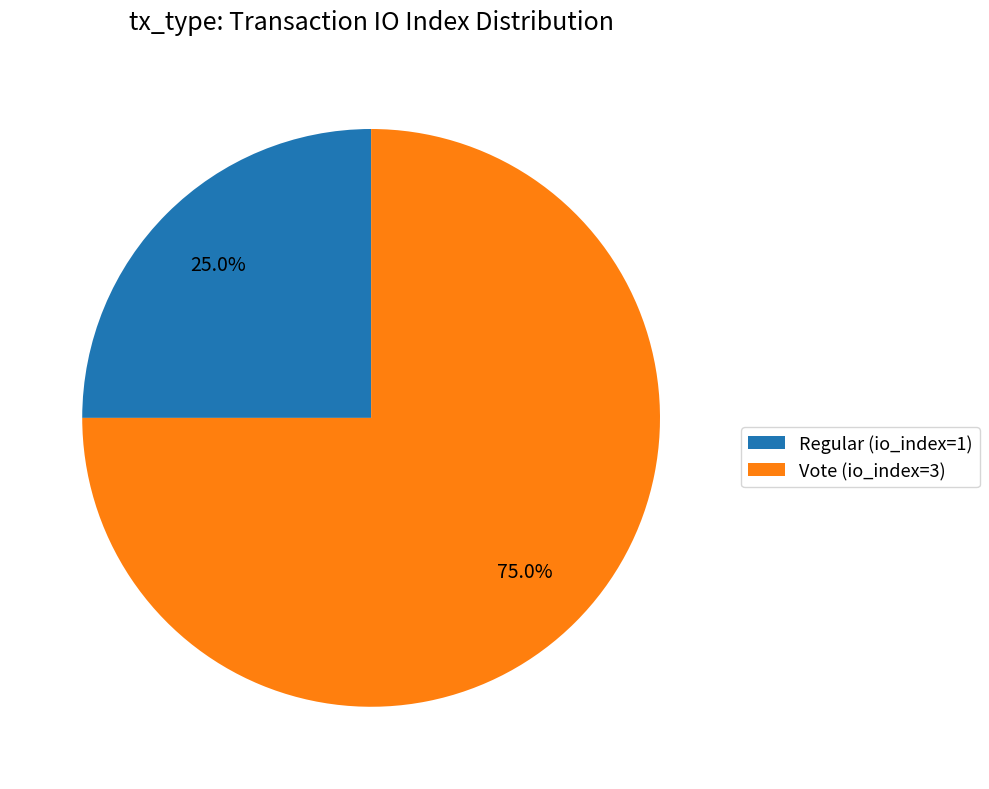

Which slice represents more than half of the pie?

Vote (io_index=3)